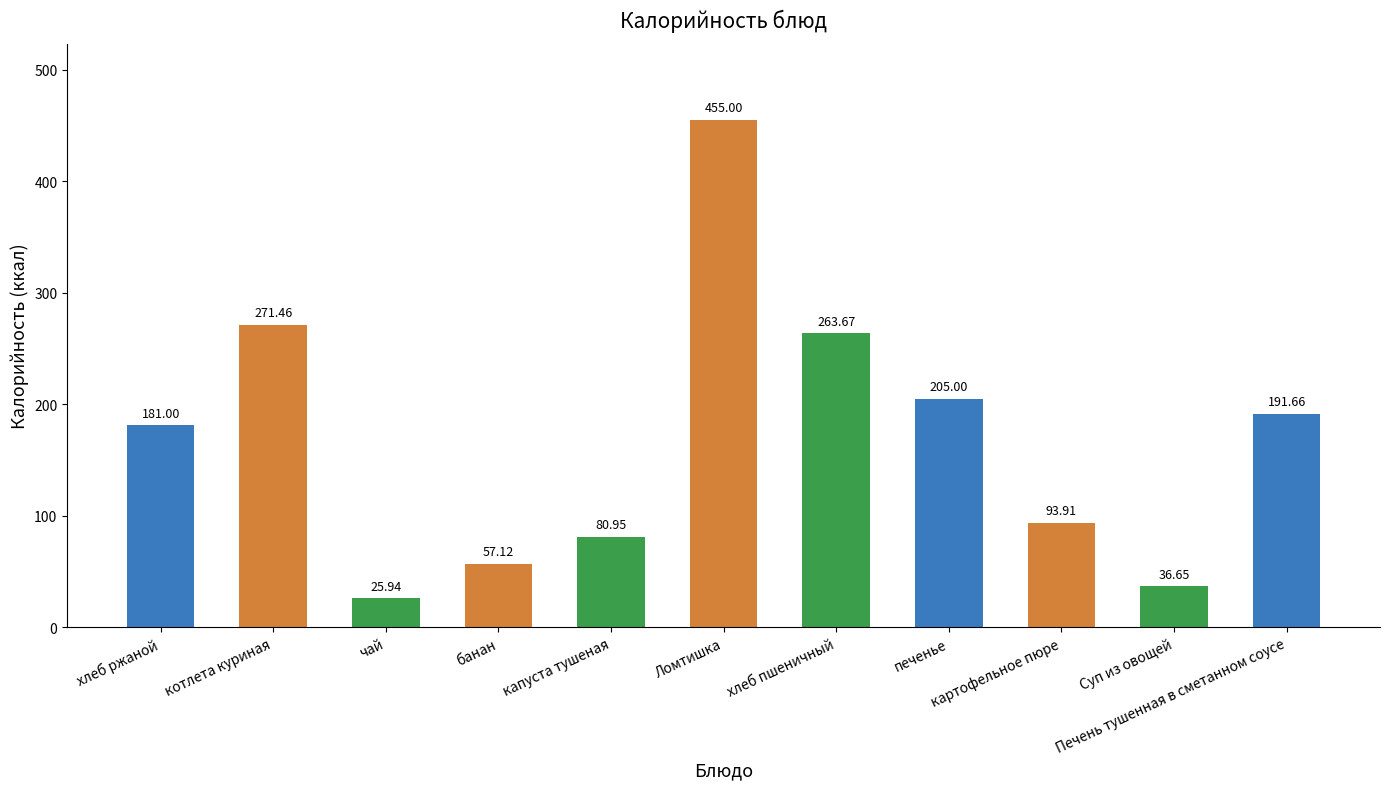

What is the average value?

169.3